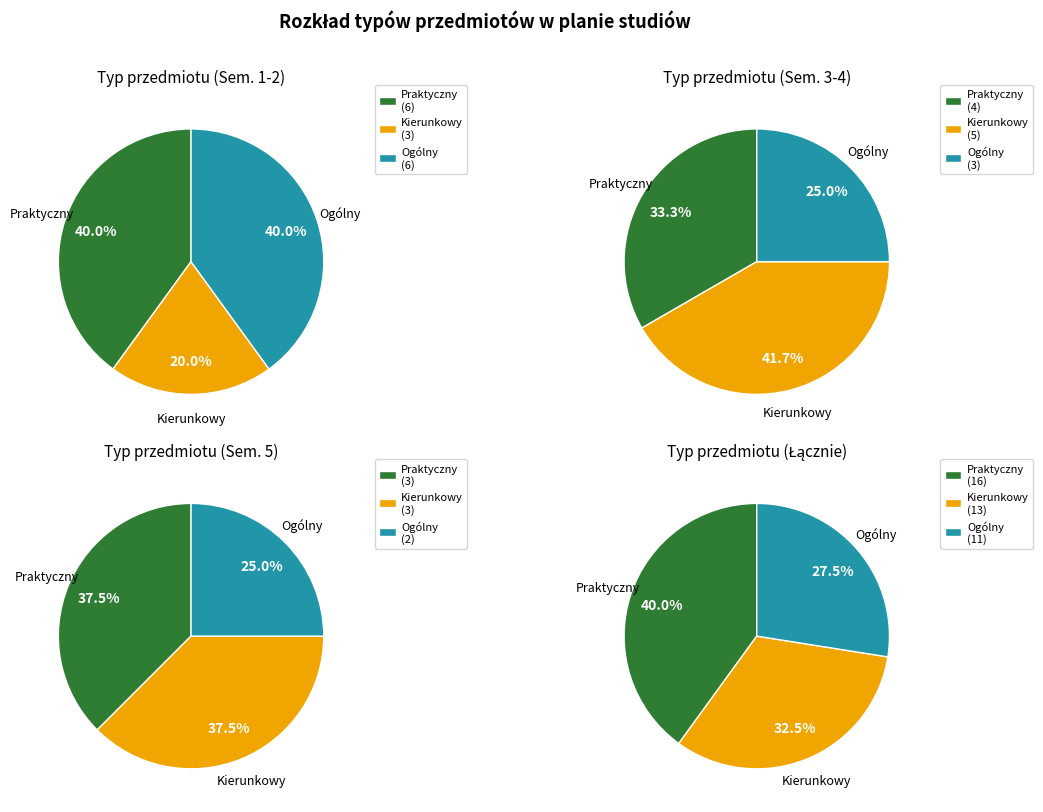

What is the ratio of the value at P to the value at O?

1.5